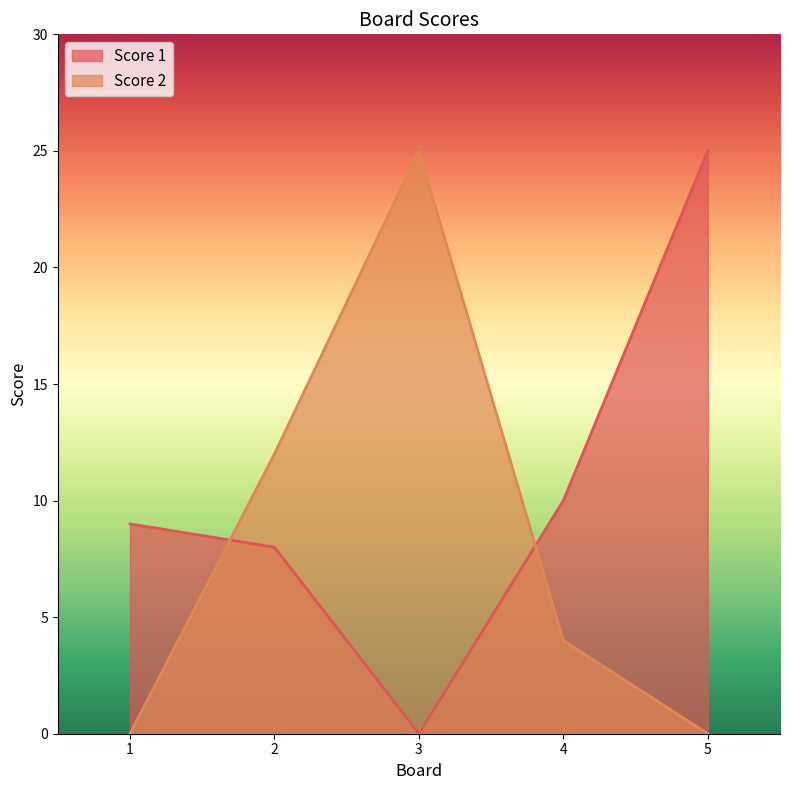

What is the difference between the highest and lowest values at 4?

6